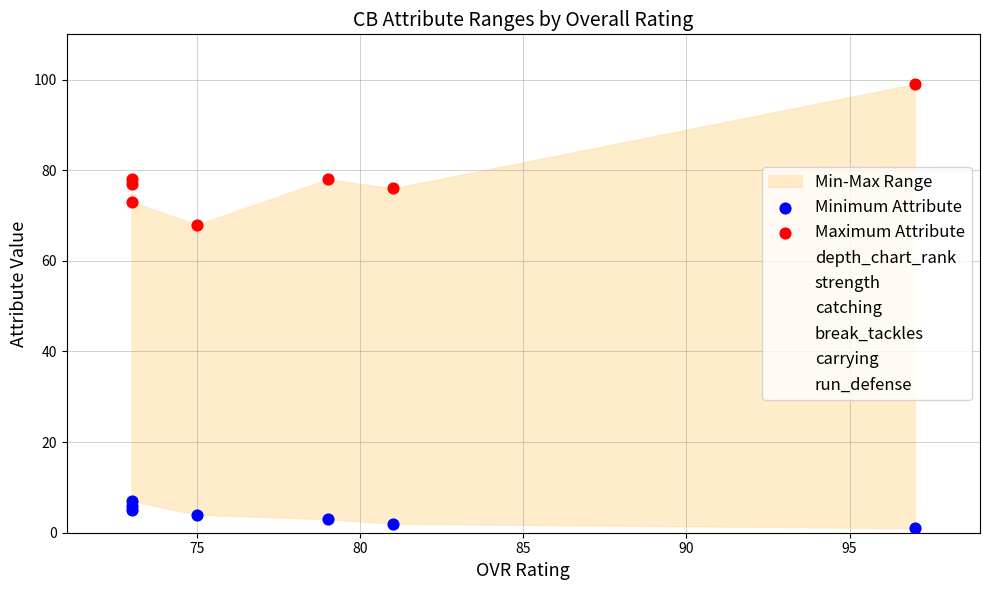

At how many categories does at least one series exceed 60?

7